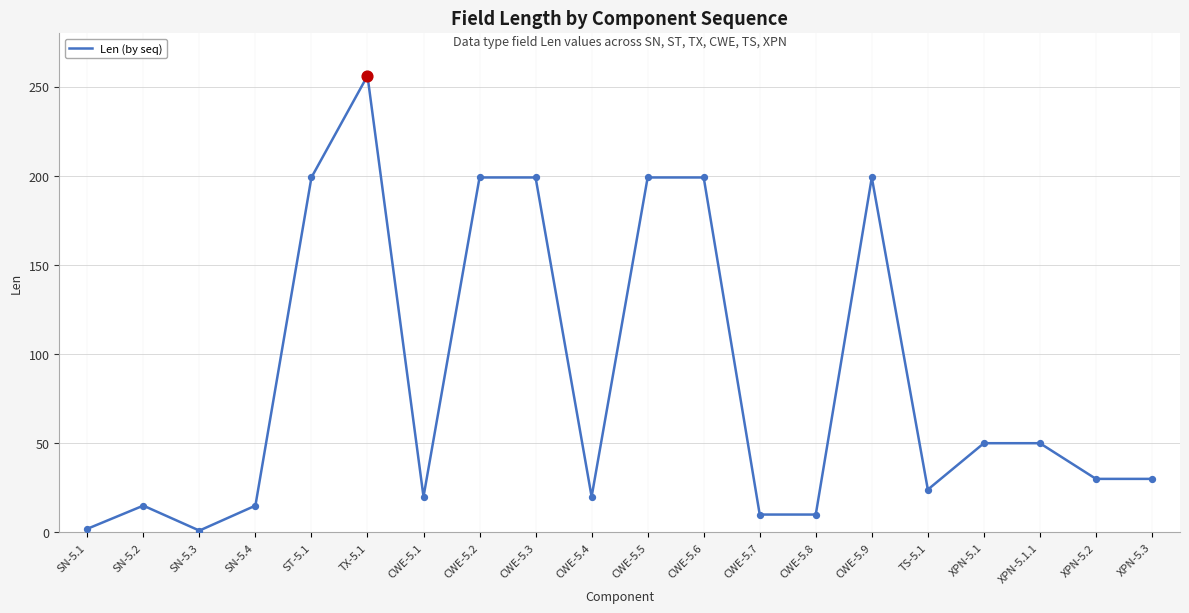

What is the change in value from CWE-5.9 to XPN-5.1?

-149